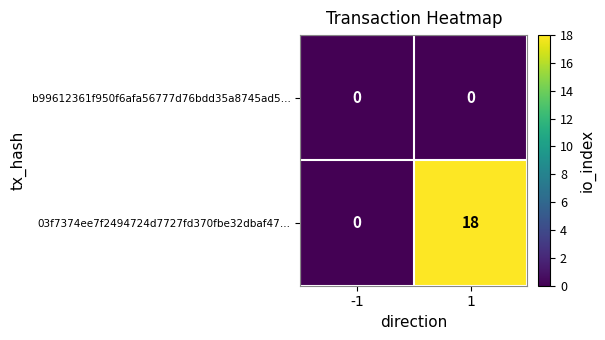

Rank the series at 1 from lowest to highest value.

b99612361f950f6afa56777d76bdd35a8745ad5…, 03f7374ee7f2494724d7727fd370fbe32dbaf47…